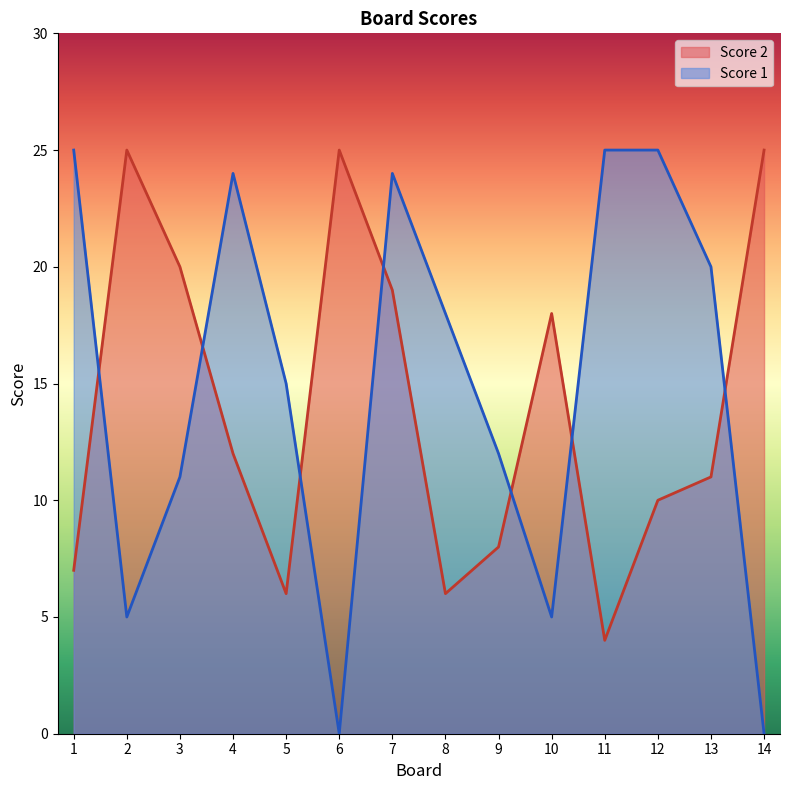

What is the value of the Score 2 point at the 1st from the left?

7